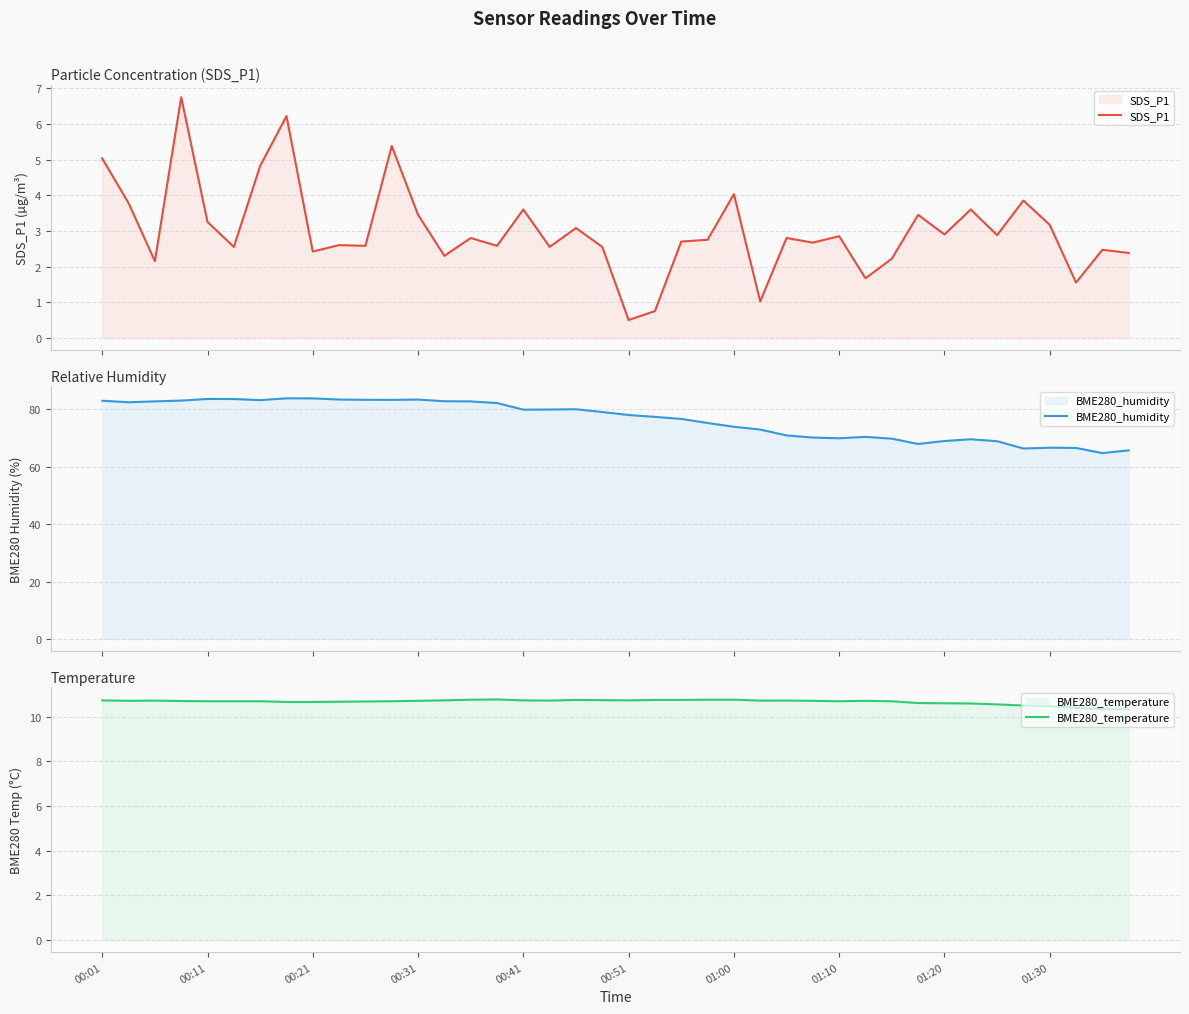

True or false: SDS_P1 has more than 1 interior local peaks.

True